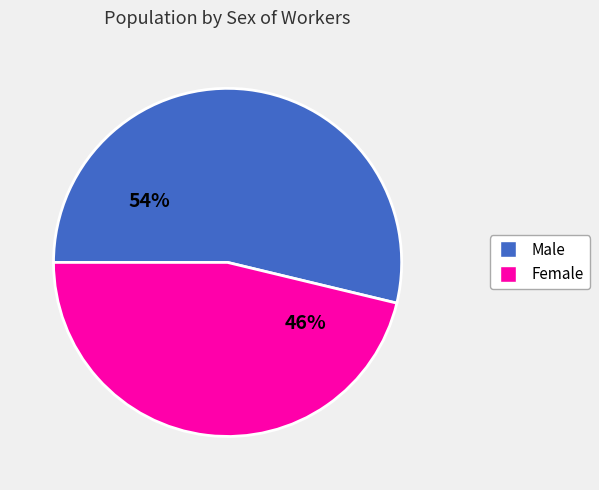

Approximately how many times larger is the value at Female compared to Male?

0.9